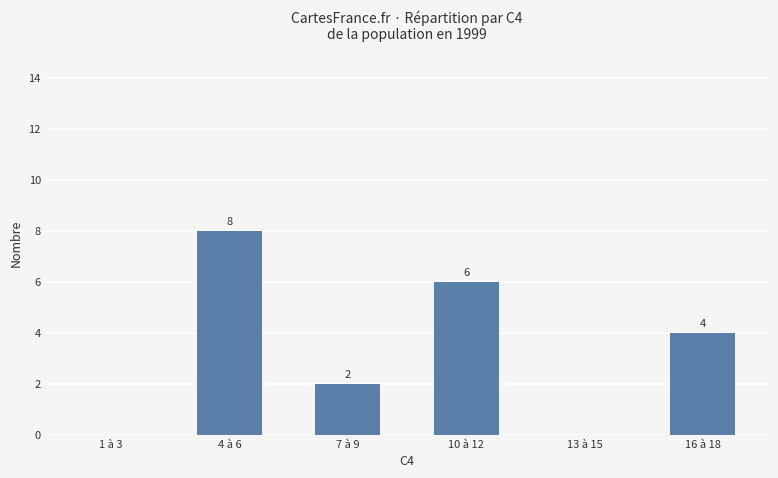

What value does the data have at 7 à 9?

2